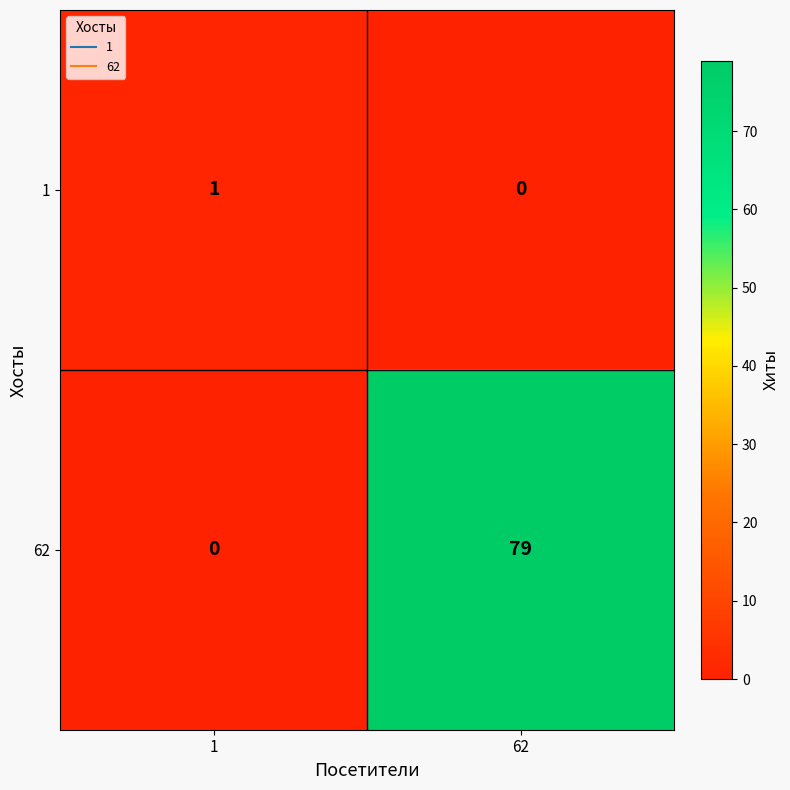

True or false: 62 has a value of 0 at 1.

True